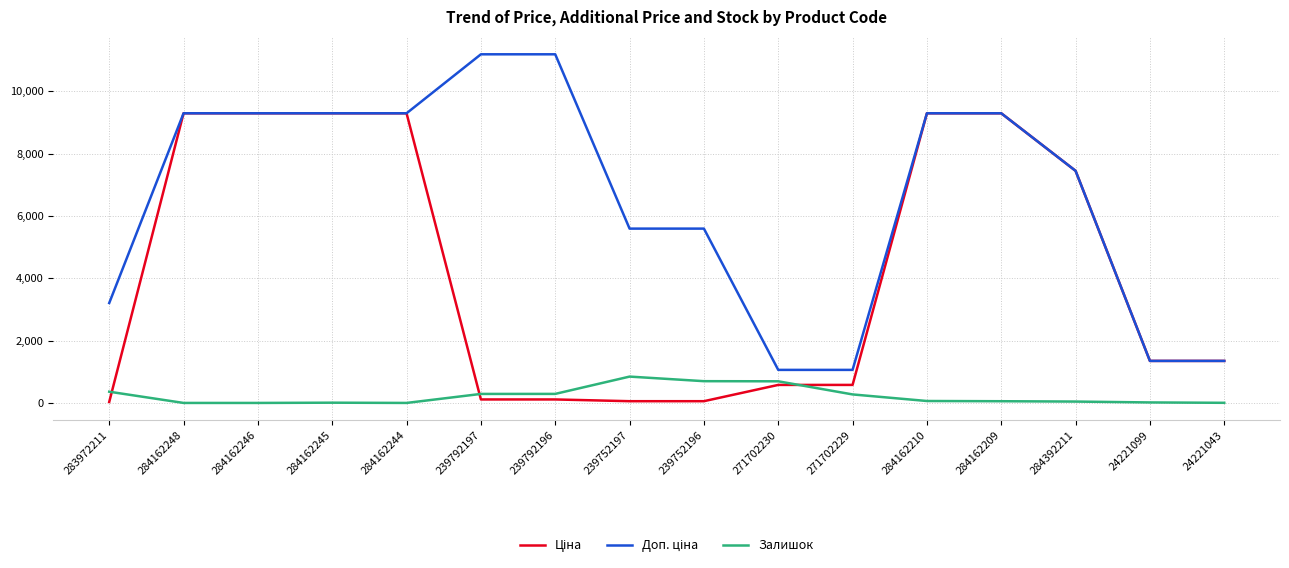

What is the maximum value for Залишок?

845.0